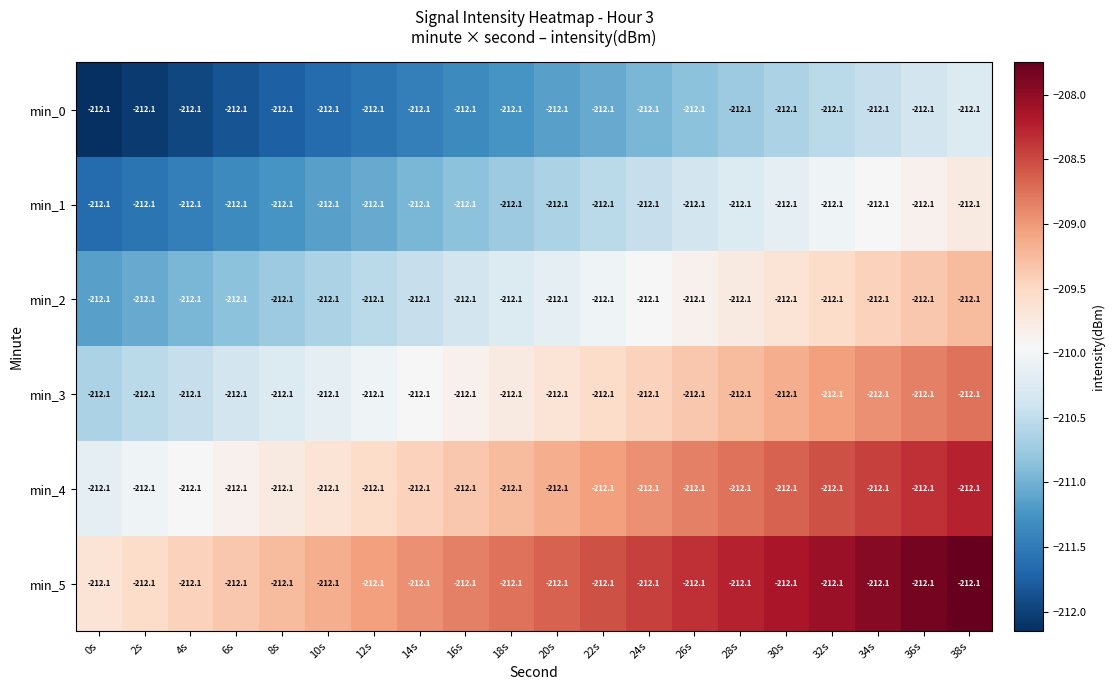

At how many categories does at least one series exceed -210?

20